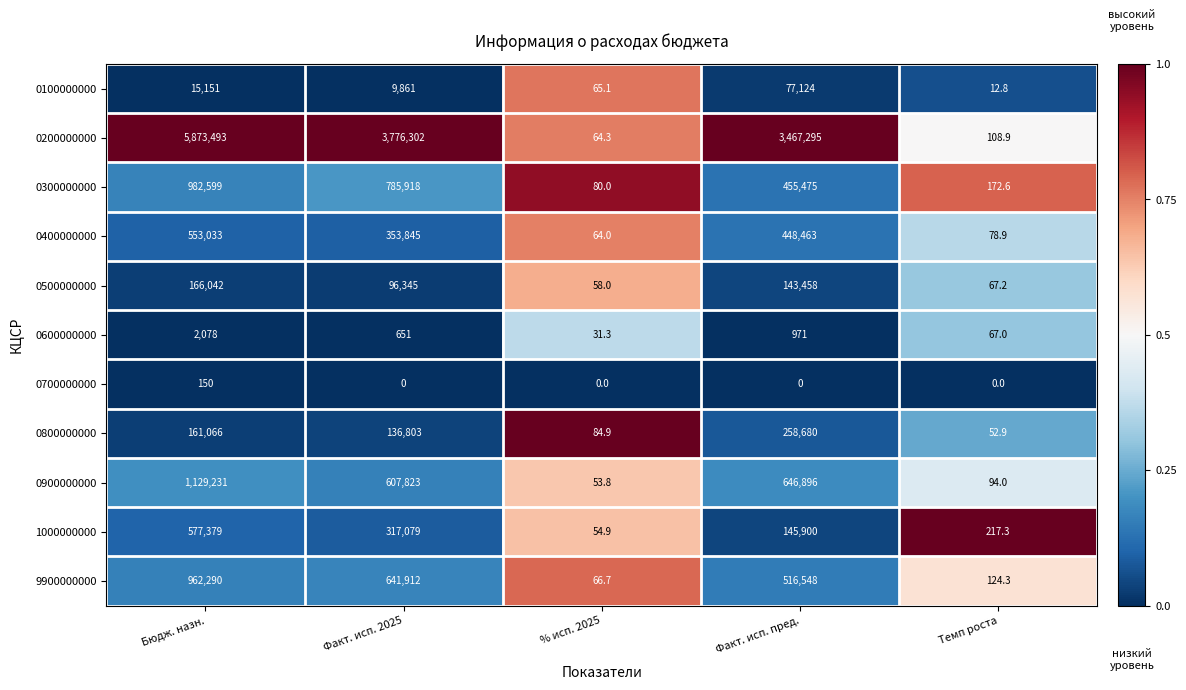

What is the difference between the second highest and minimum values in the 0900000000 series?

646842.2